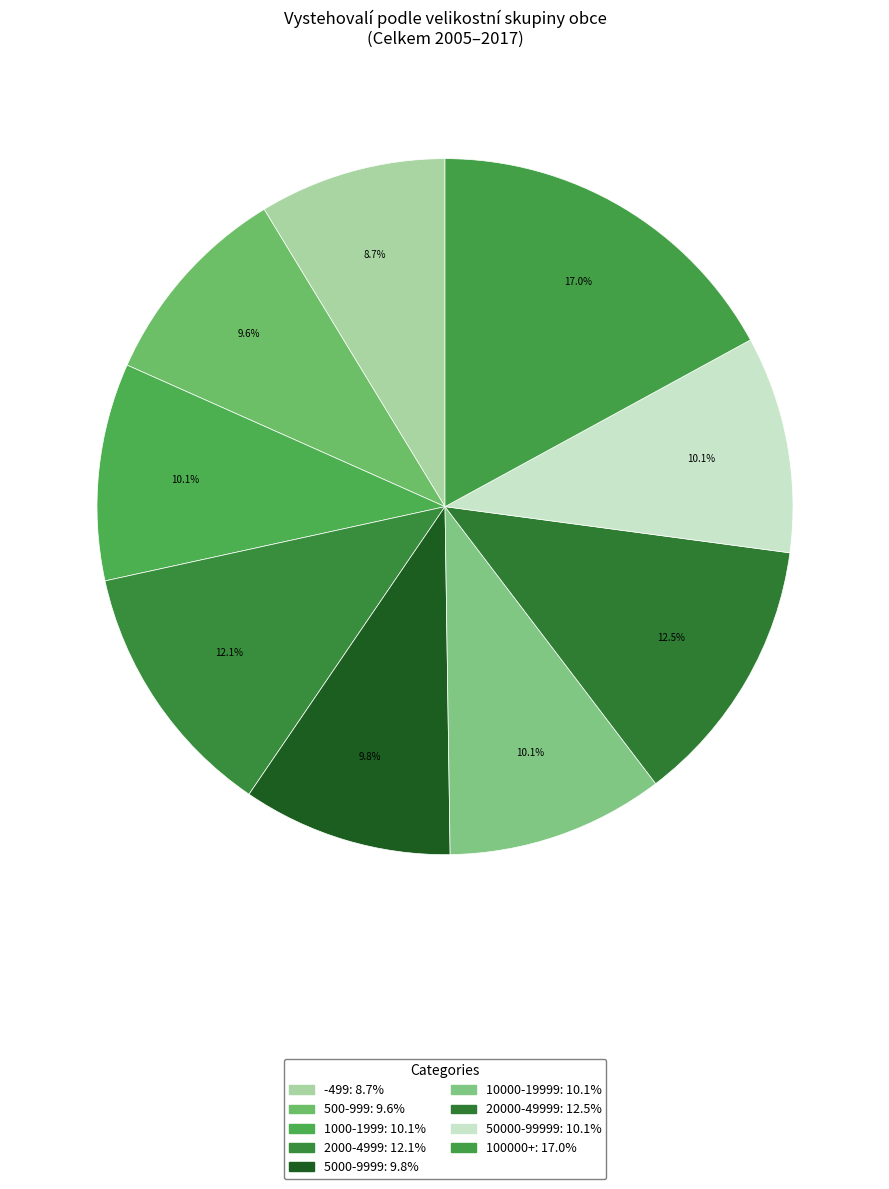

Is there a majority slice in this chart?

No